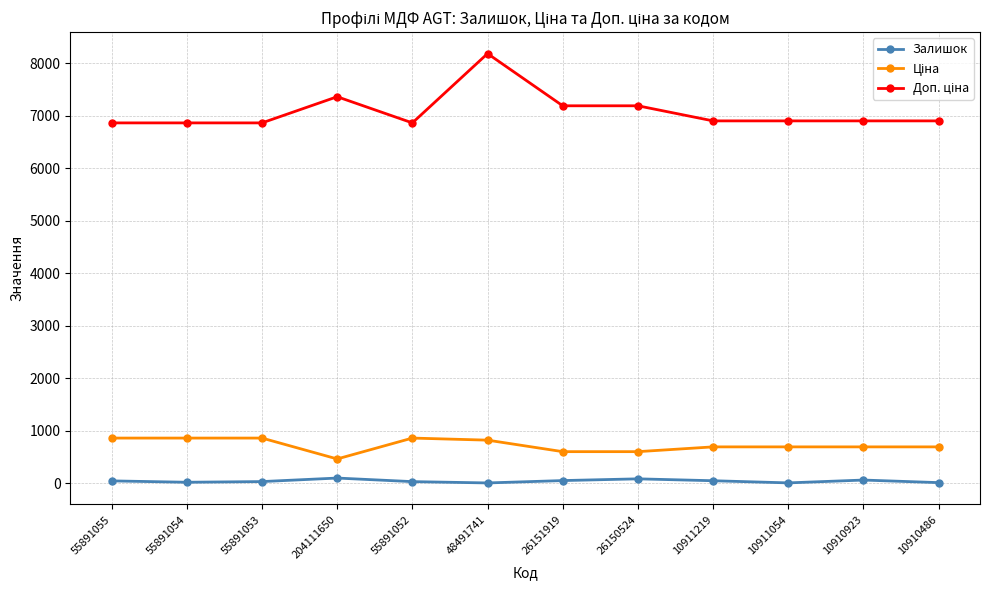

True or false: Залишок has more than 1 interior local peaks.

True